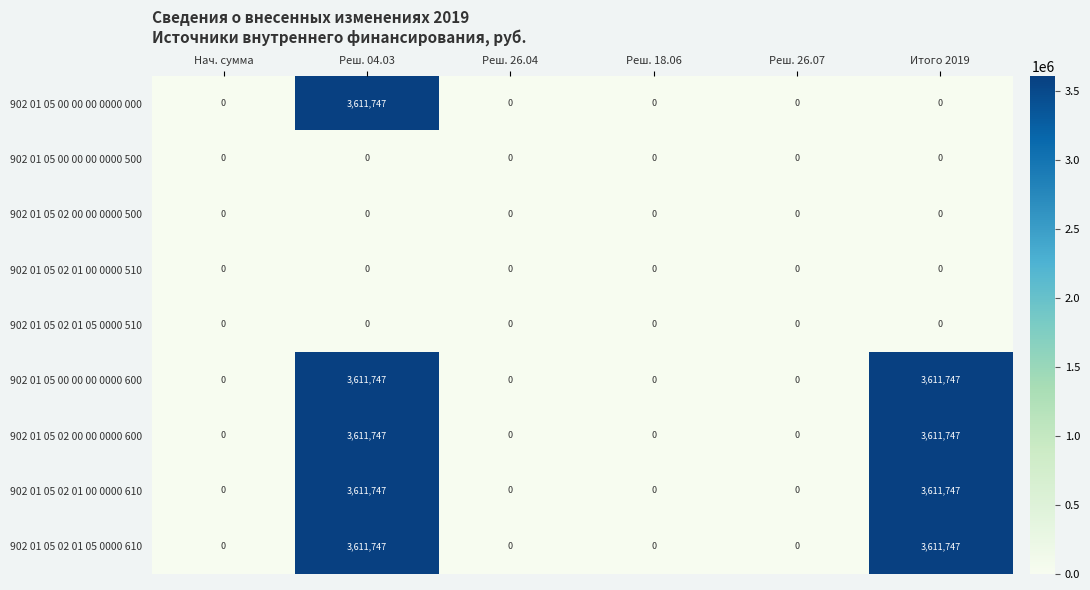

Is the value of 902 01 05 00 00 00 0000 000 at Нач. сумма greater than the value of 902 01 05 02 01 05 0000 610 at Реш. 04.03?

No